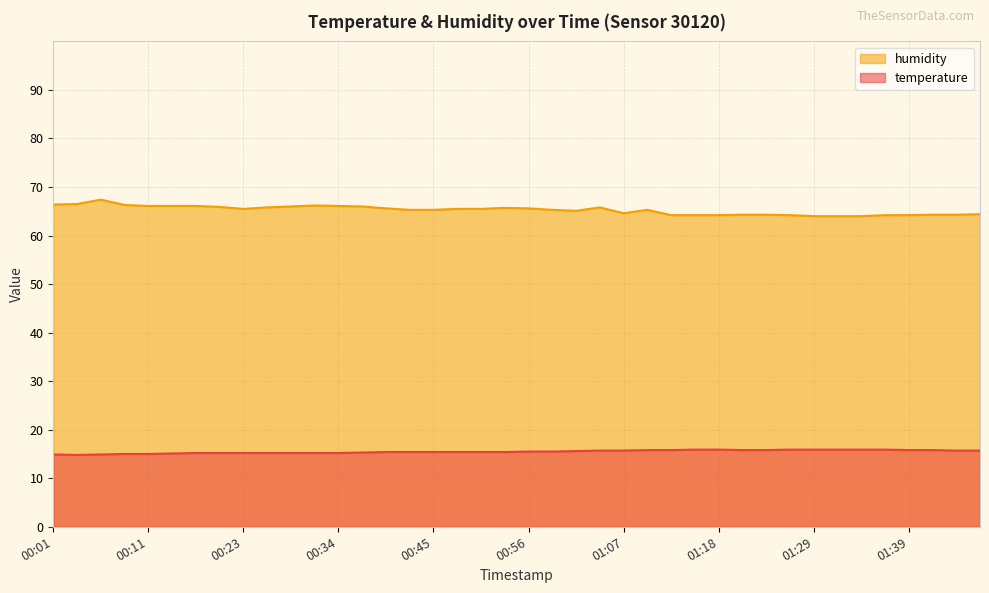

What is the value of the humidity point at the 39th from the left?

64.3